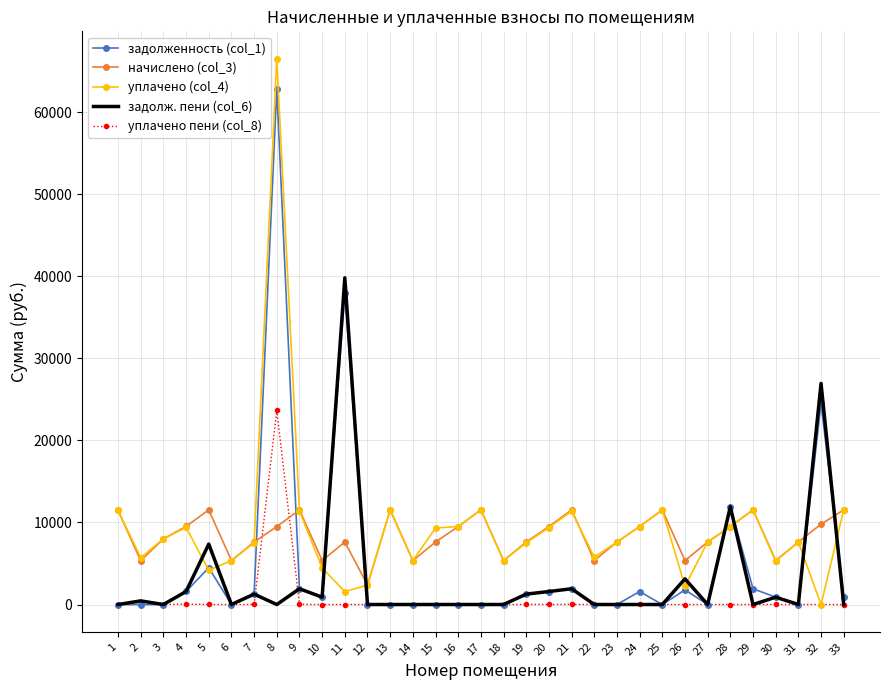

Which series changed the most between 12 and 30?

начислено (col_3)